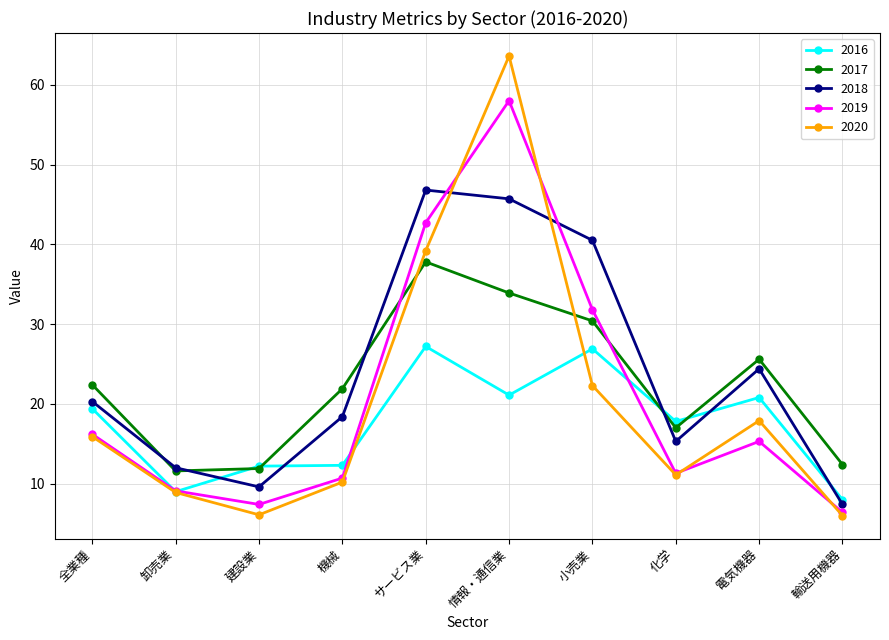

True or false: 2019 has a value of 7.4 at 建設業.

True